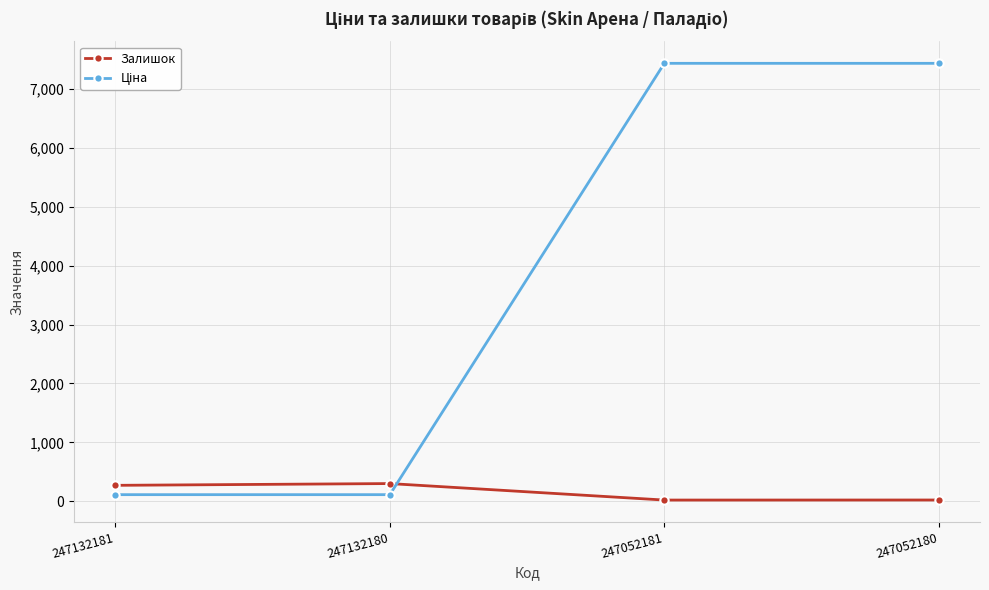

How many lines are shown in the chart?

2